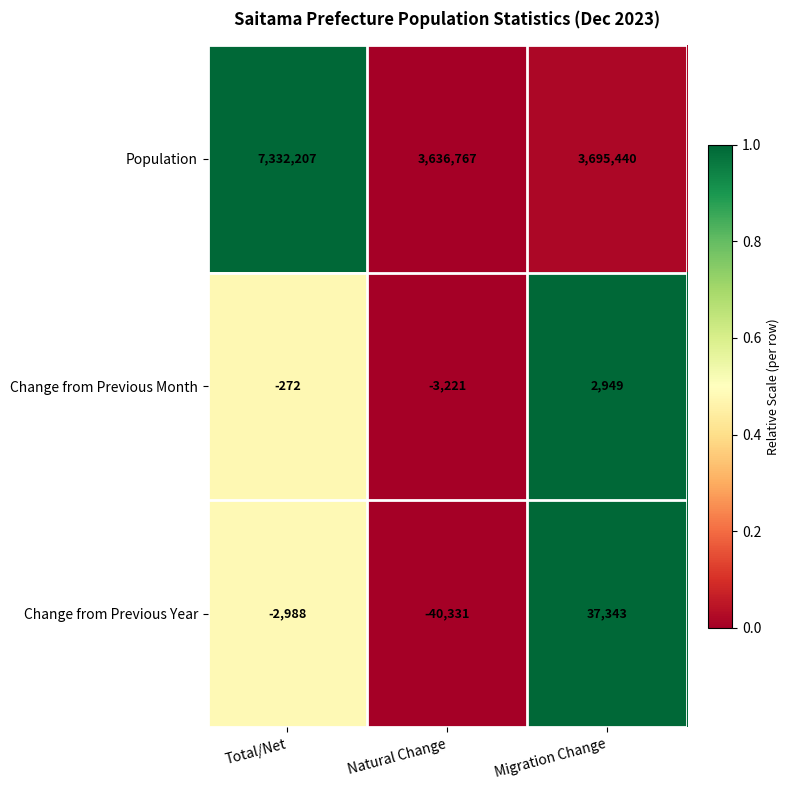

At how many categories does at least one series exceed 1769042?

3